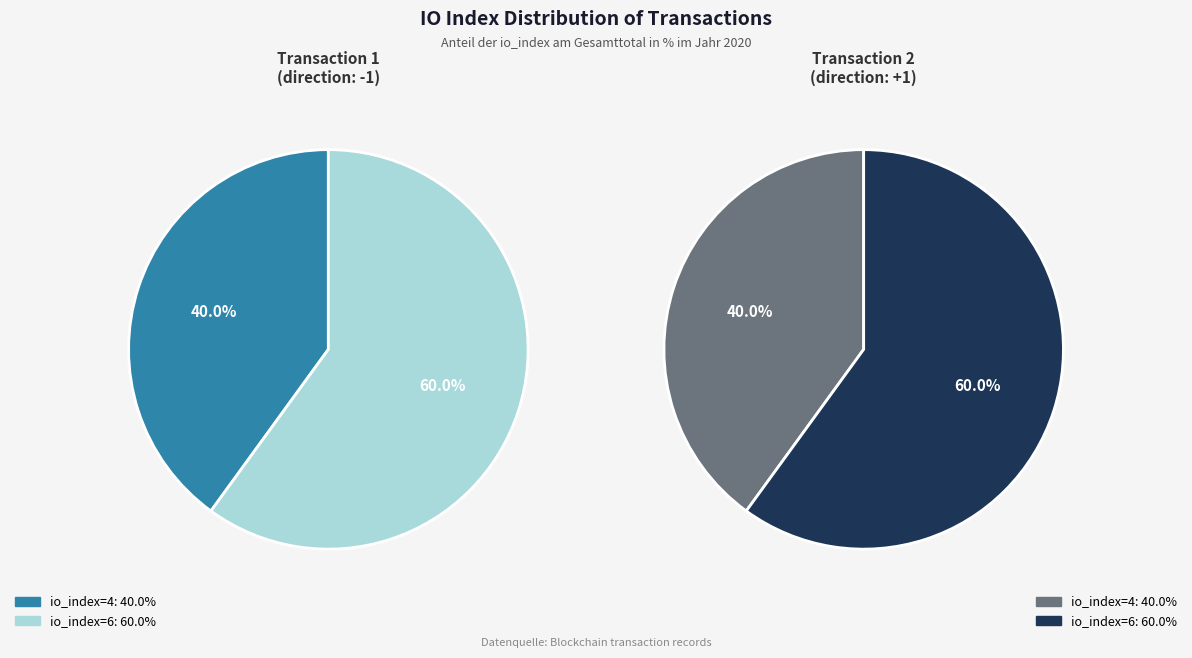

To the nearest percent, what percentage of the pie is io_index=6?

60%